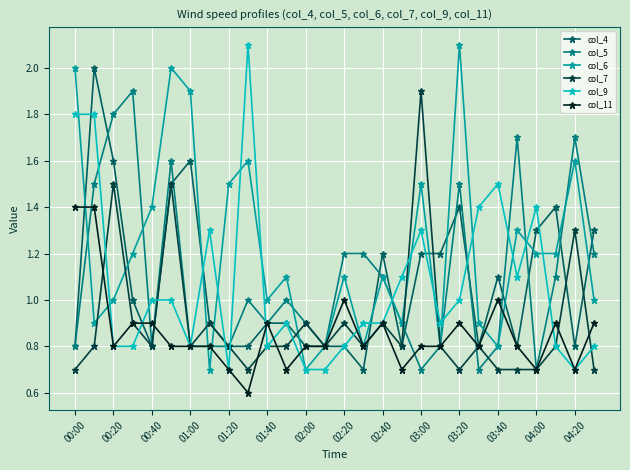

What is the maximum value shown in the chart?

2.1